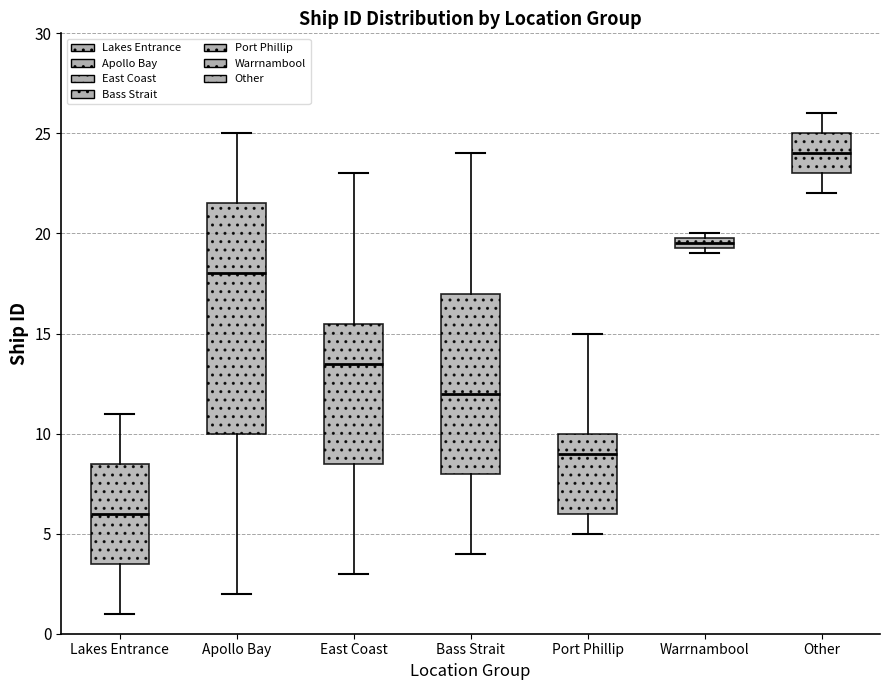

Where is the upper edge of the box for Port Phillip on the y-axis? The values are not printed on the chart, so give them approximately, as read against the axis.

10.0